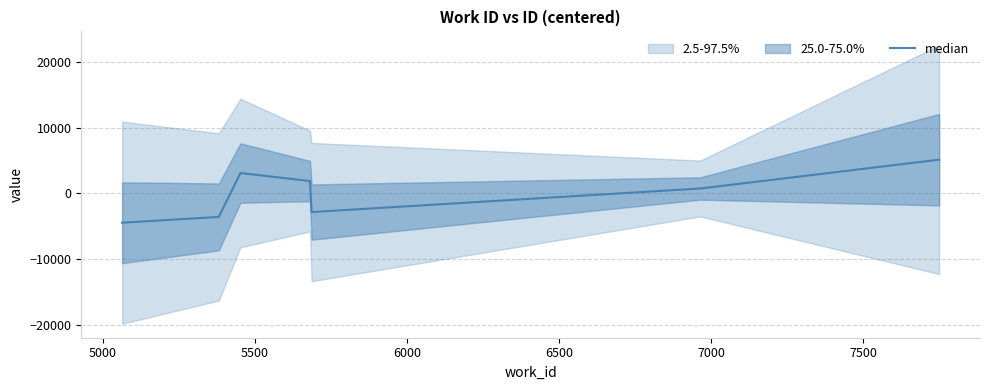

How many interior local valleys (lower than both neighbors) does the data have?

1